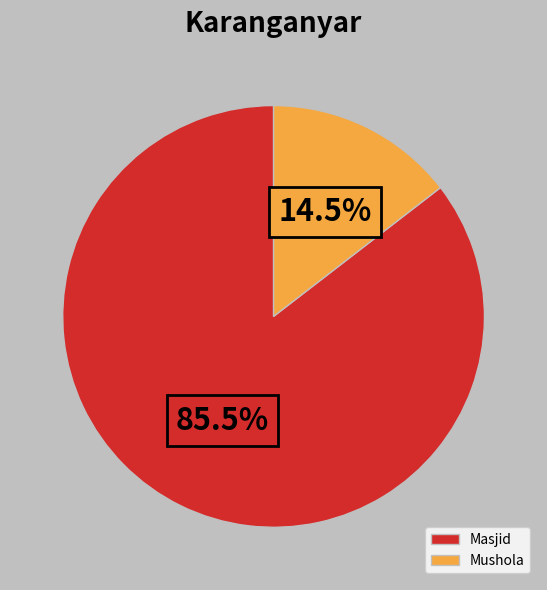

Rank the categories by value from lowest to highest.

Mushola, Masjid